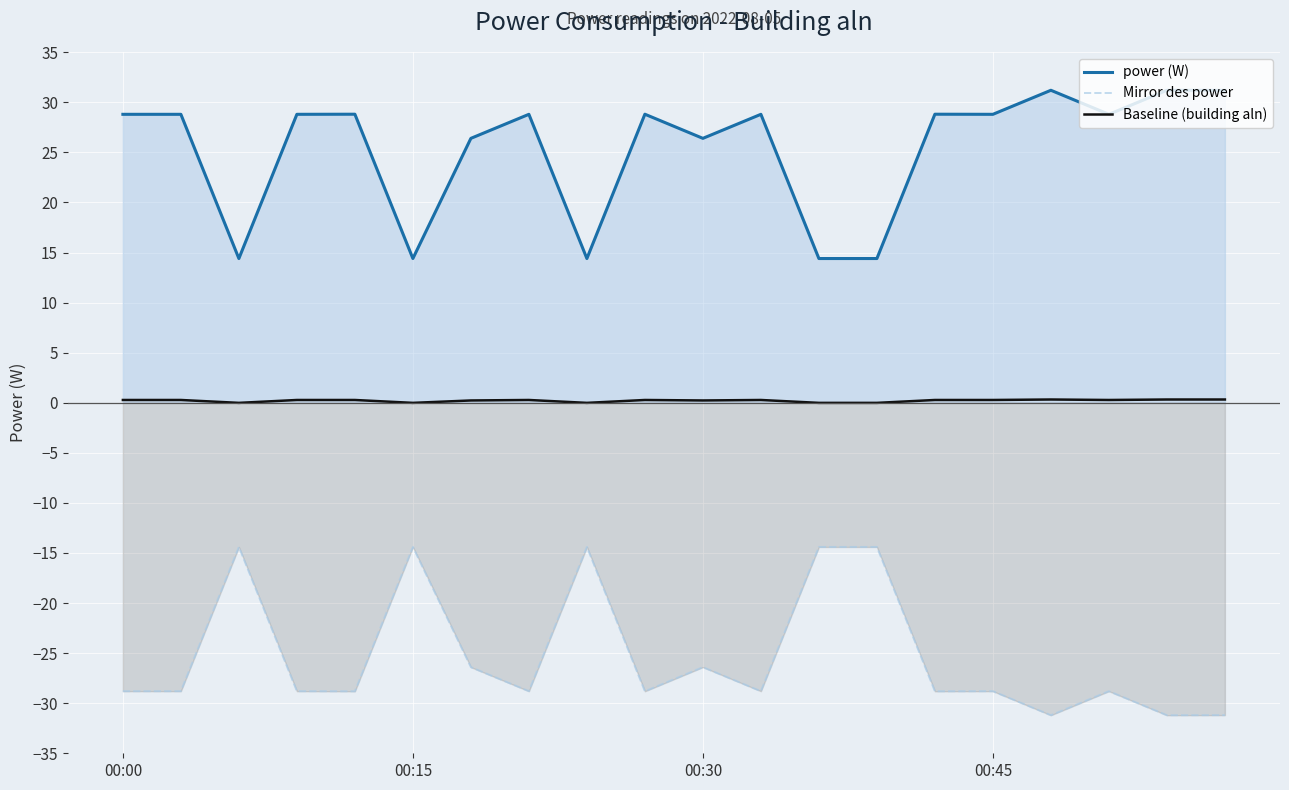

True or false: Baseline (building aln) has more than 1 interior local peaks.

True